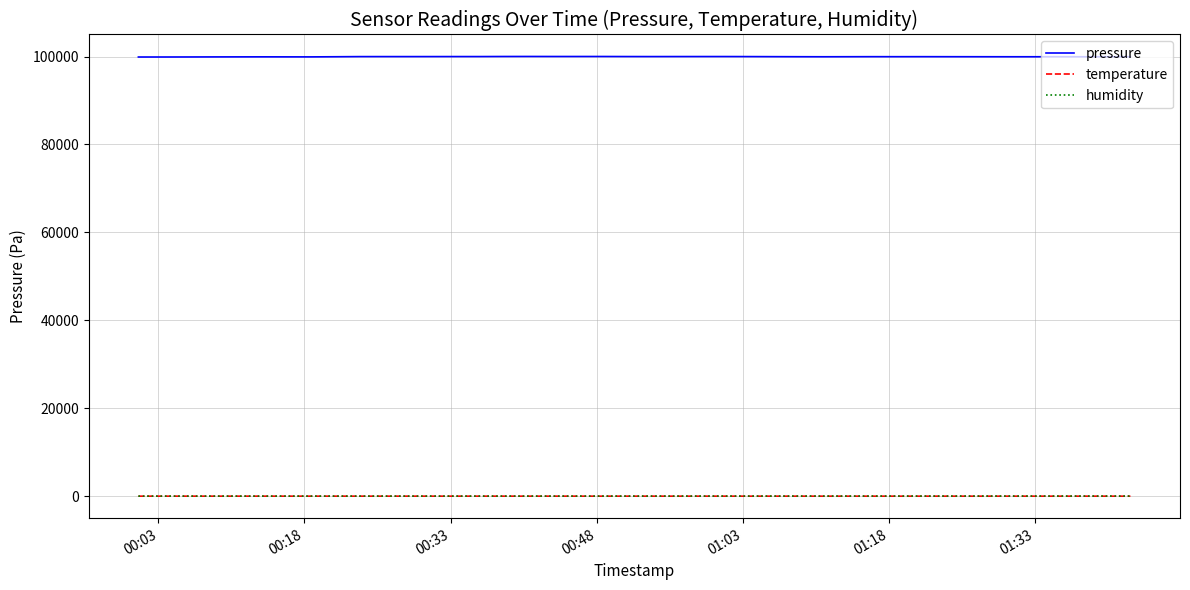

Which series has the largest total across all categories?

pressure